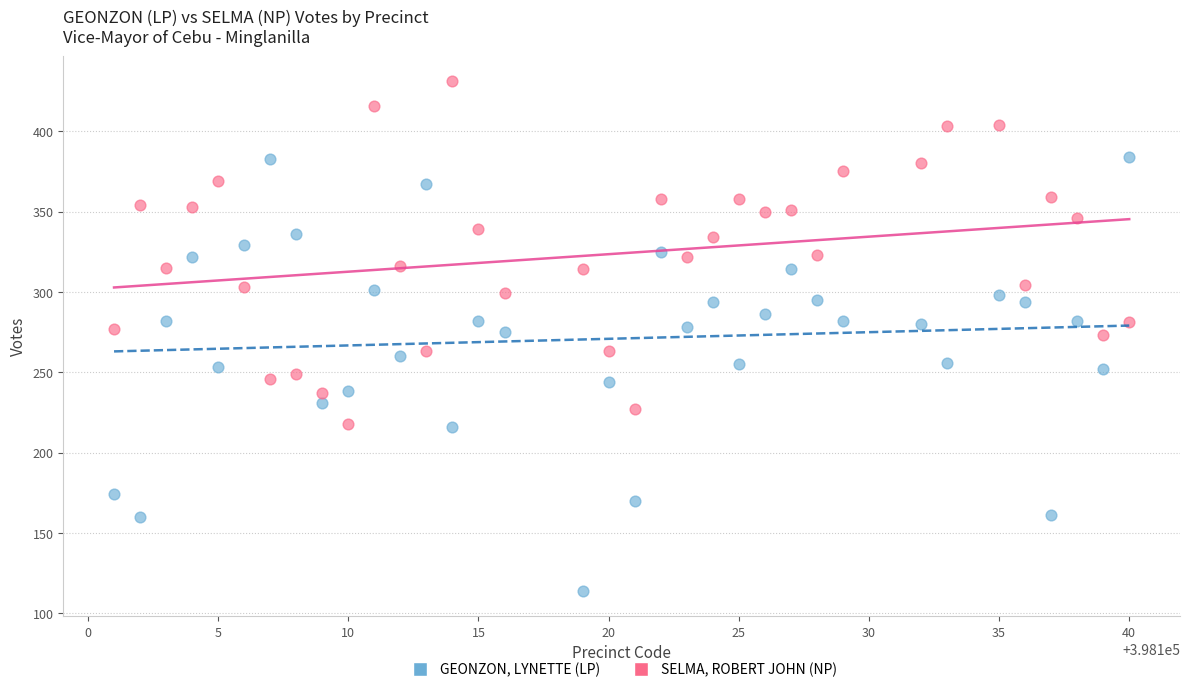

Which series contains the highest Y value?

SELMA, ROBERT JOHN (NP)